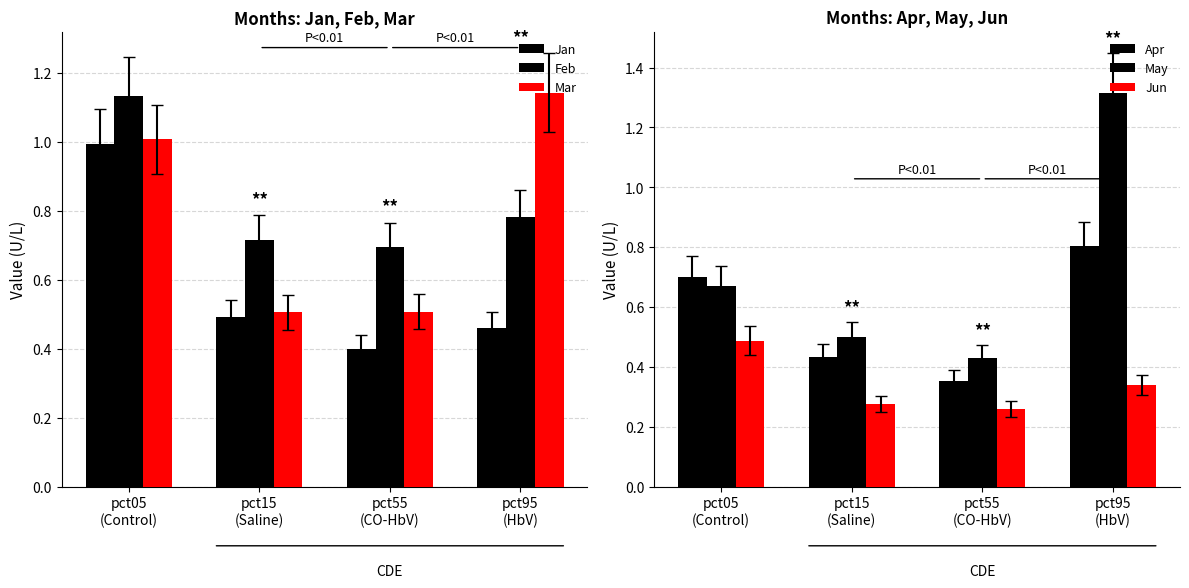

What is the value of the Apr bar at the 1st from the left?

0.7